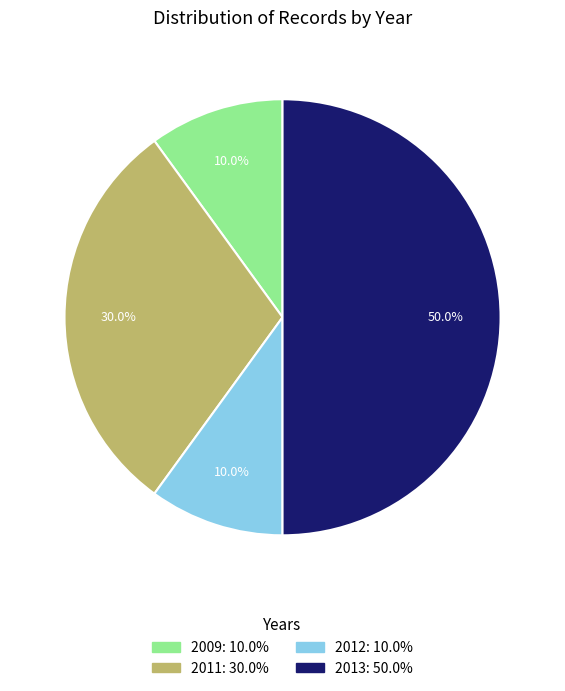

What is the ratio of the value at 2012: 10.0% to the value at 2009: 10.0%?

1.0